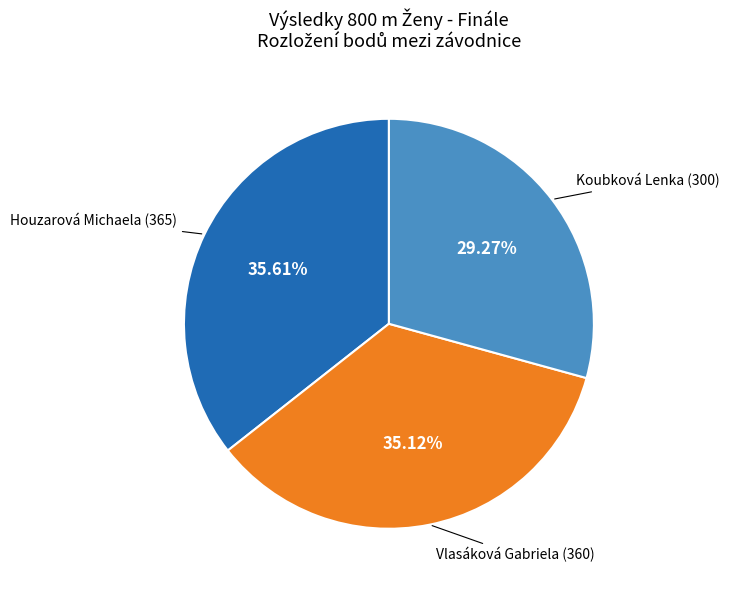

Is there a majority slice in this chart?

No